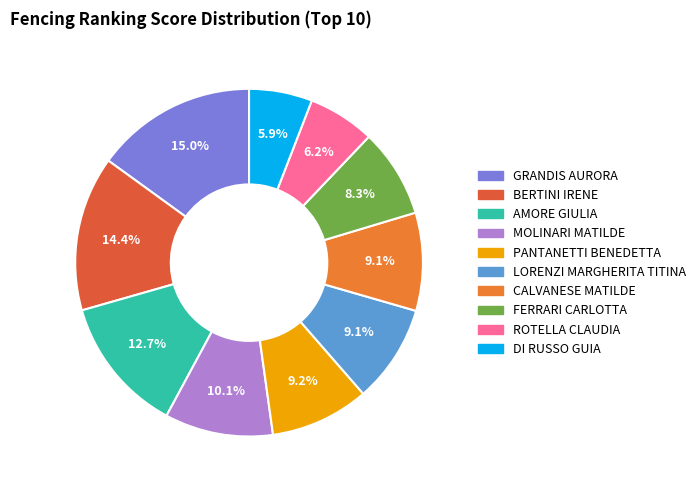

Does AMORE GIULIA represent more than half of the total?

No